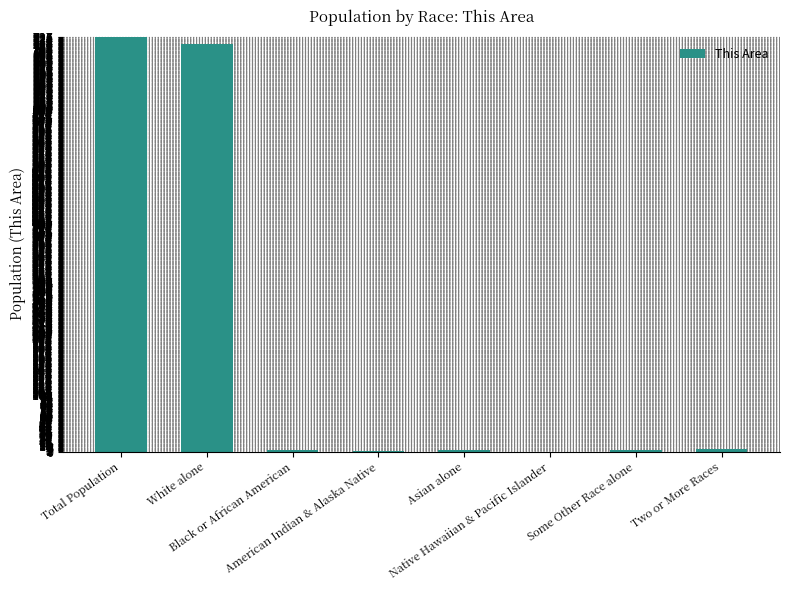

Between Asian alone and White alone, which is larger?

White alone